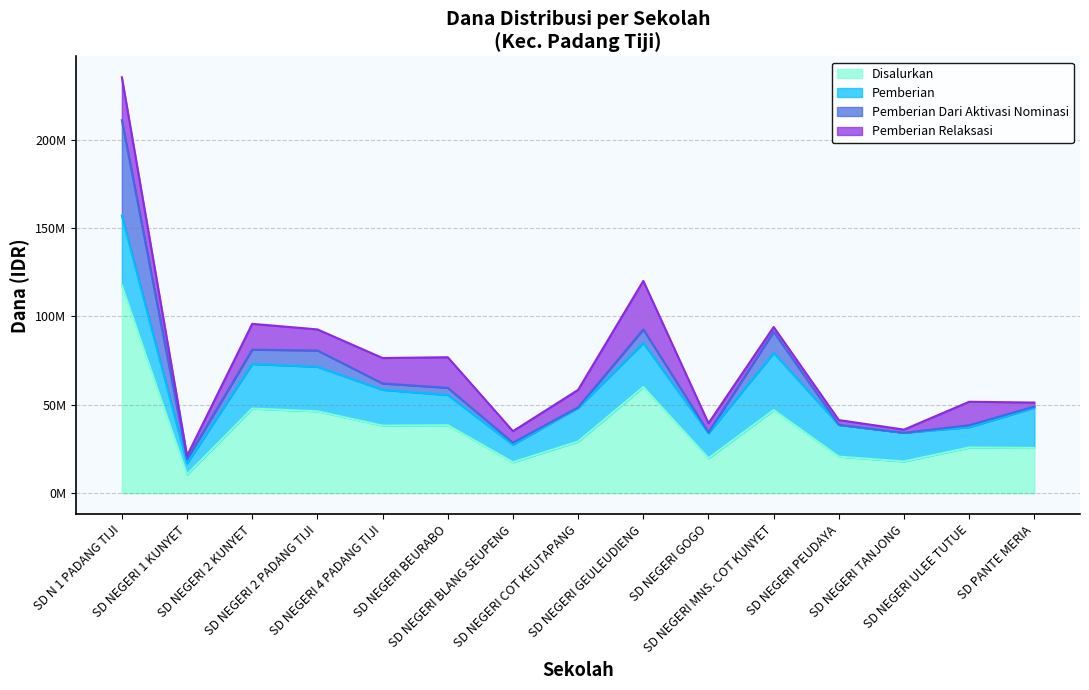

True or false: Pemberian Dari Aktivasi Nominasi has a value of 348840 at SD NEGERI COT KEUTAPANG.

False